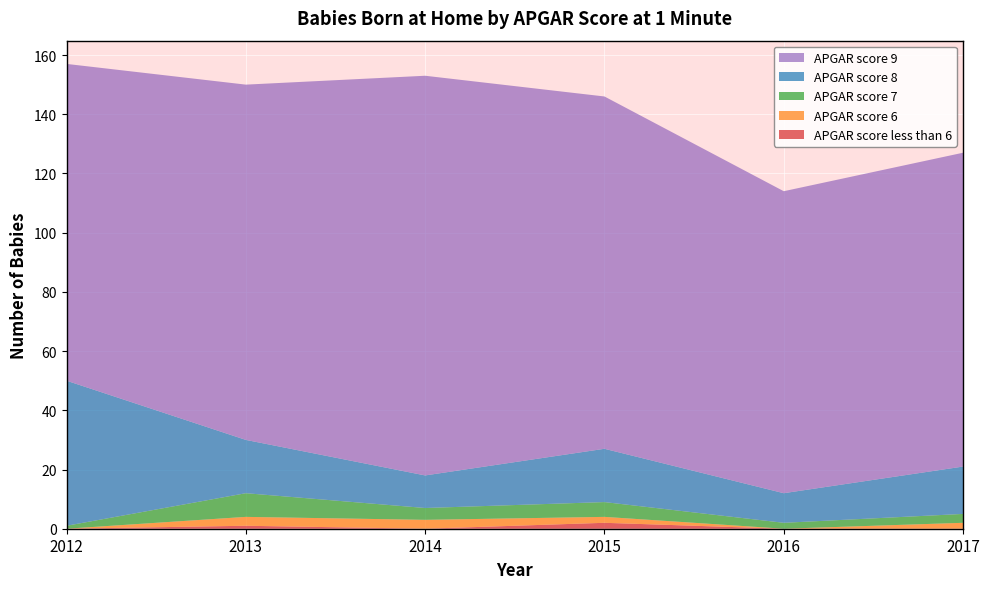

Reading left to right, what are all the values shown in this chart?

APGAR score less than 6: 2012=0	2013=1	2014=0	2015=2	2016=0	2017=0
APGAR score 6: 2012=0	2013=3	2014=3	2015=2	2016=0	2017=2
APGAR score 7: 2012=1	2013=8	2014=4	2015=5	2016=2	2017=3
APGAR score 8: 2012=49	2013=18	2014=11	2015=18	2016=10	2017=16
APGAR score 9: 2012=107	2013=120	2014=135	2015=119	2016=102	2017=106